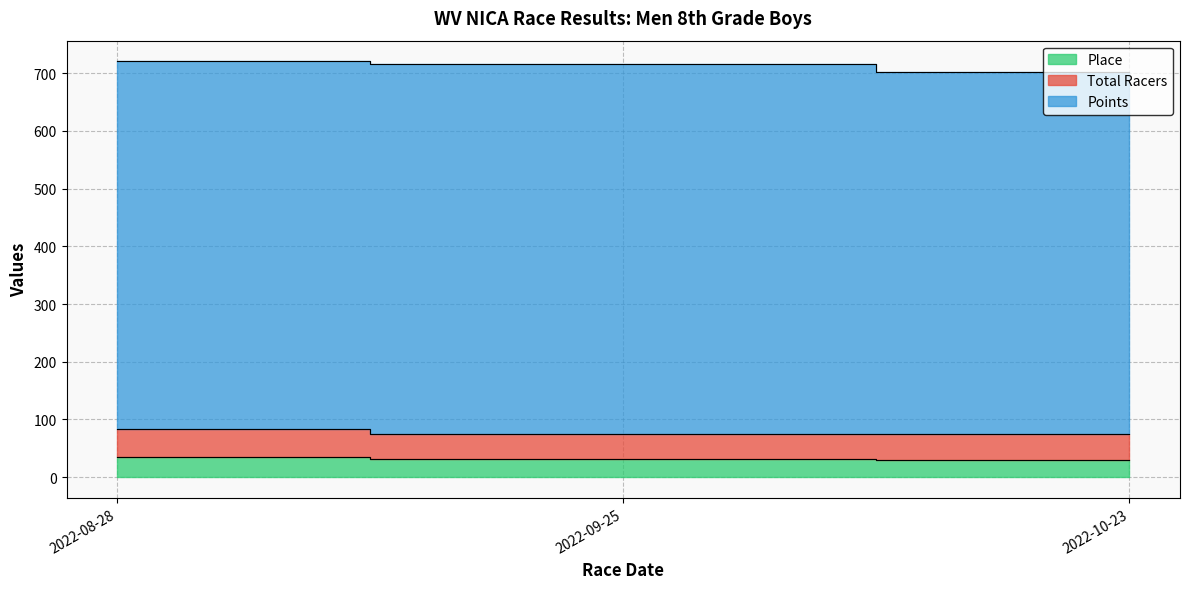

Reading left to right, extract all data points from this chart.

Place: 2022-08-28=35.0	2022-09-25=32.0	2022-10-23=30.0
Total Racers: 2022-08-28=48.0	2022-09-25=42.0	2022-10-23=44.0
Points: 2022-08-28=637.5	2022-09-25=642.9	2022-10-23=628.6